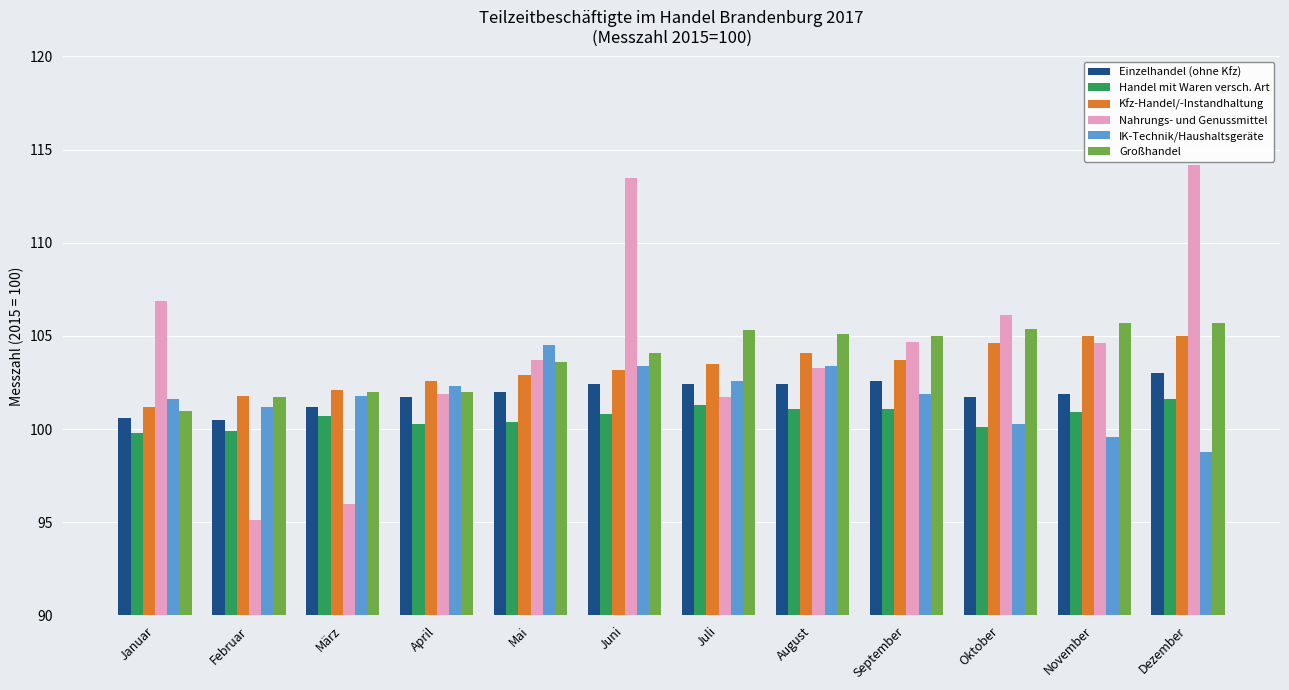

What is the difference between the maximum and minimum values in the Einzelhandel (ohne Kfz) series?

2.5